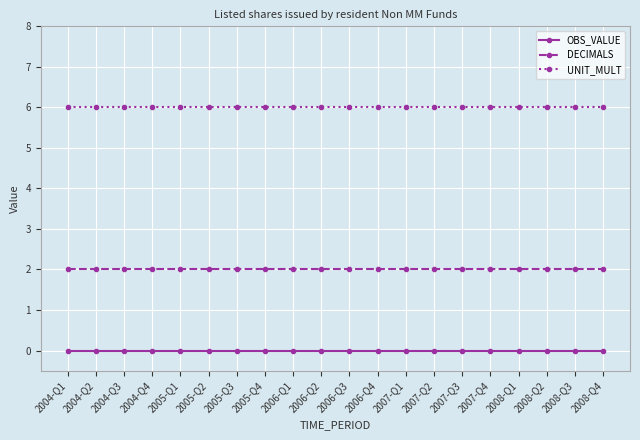

What is the spread (max minus min) of values at 2004-Q3?

6